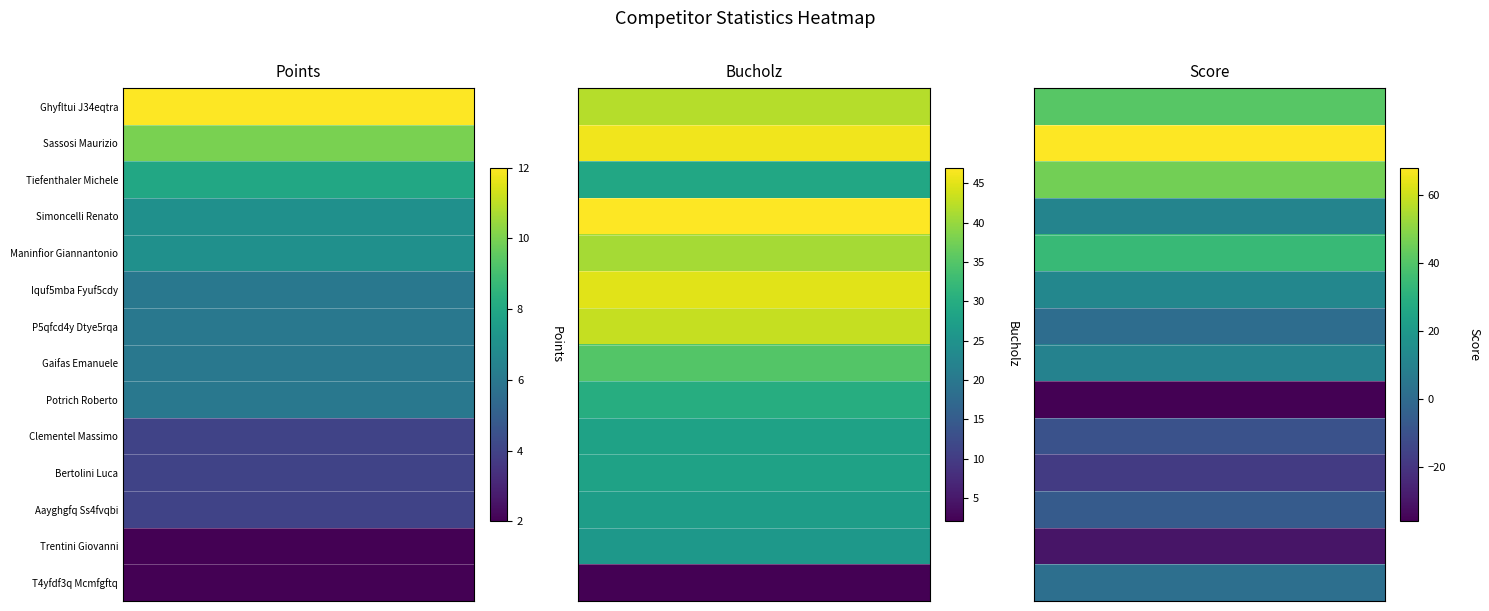

Rank the series by their maximum value, from lowest to highest.

Points, Bucholz, Score